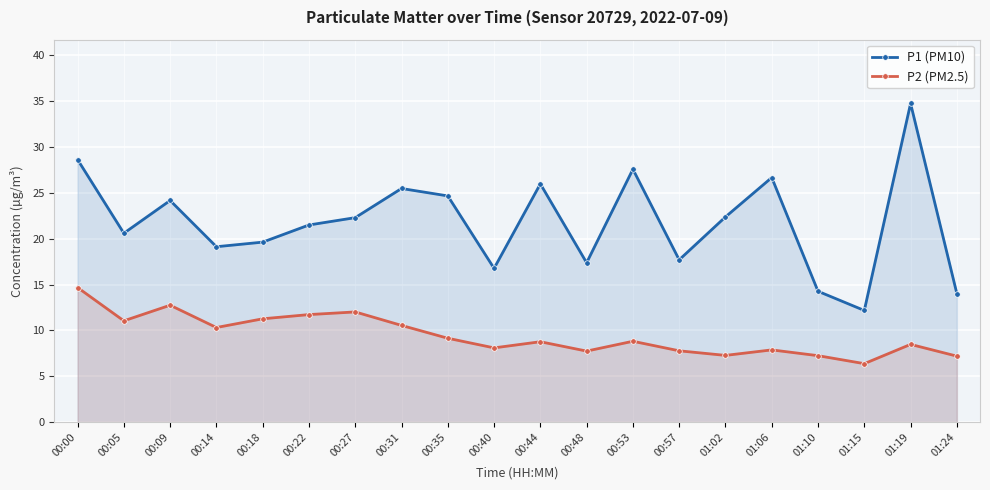

What is the minimum value shown in the chart?

6.4